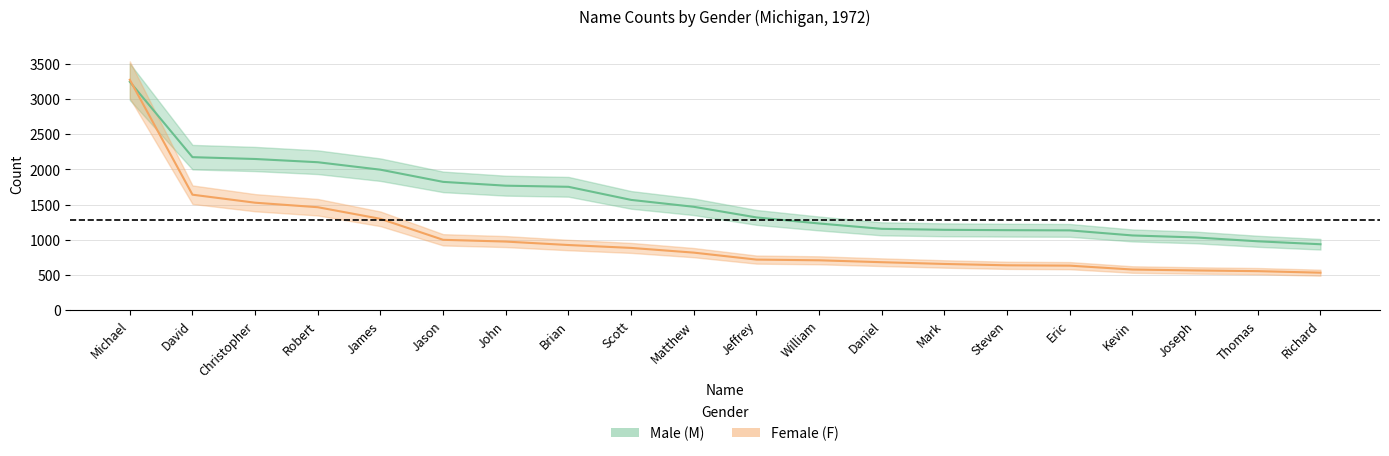

After their last crossing, which series has the higher values: F or M?

M